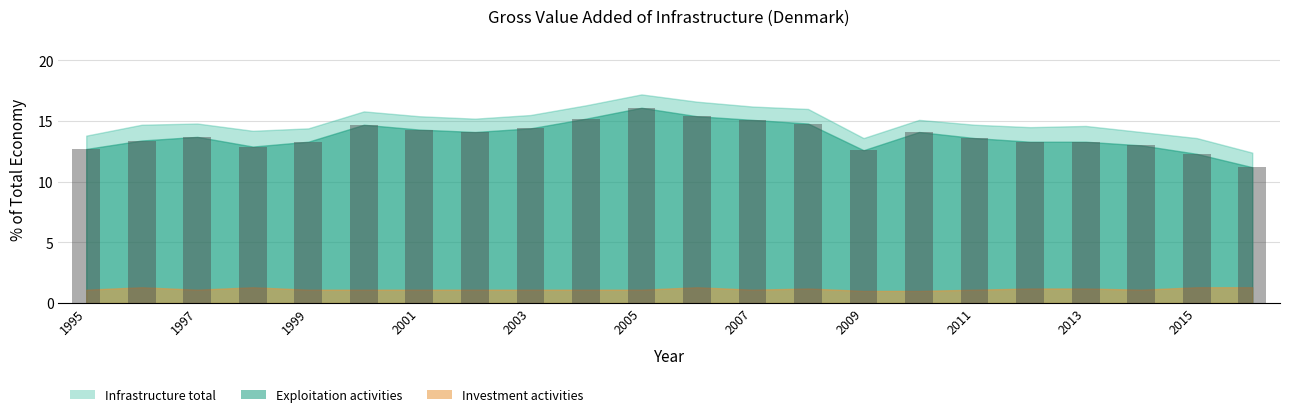

What is the minimum value shown in the chart?

11.2